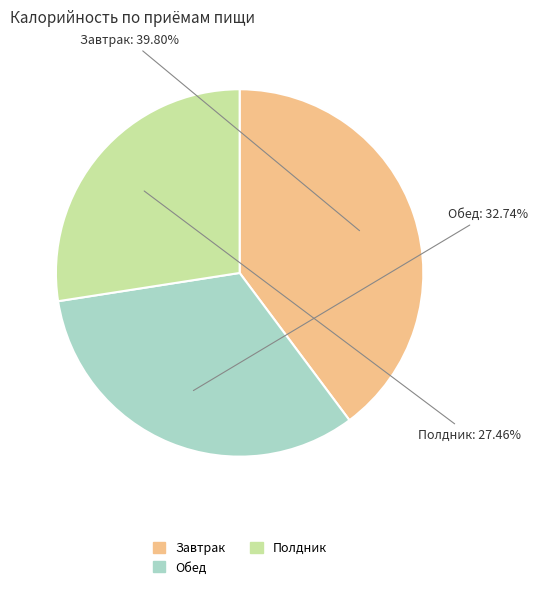

Which category has the smallest portion of the pie?

Полдник